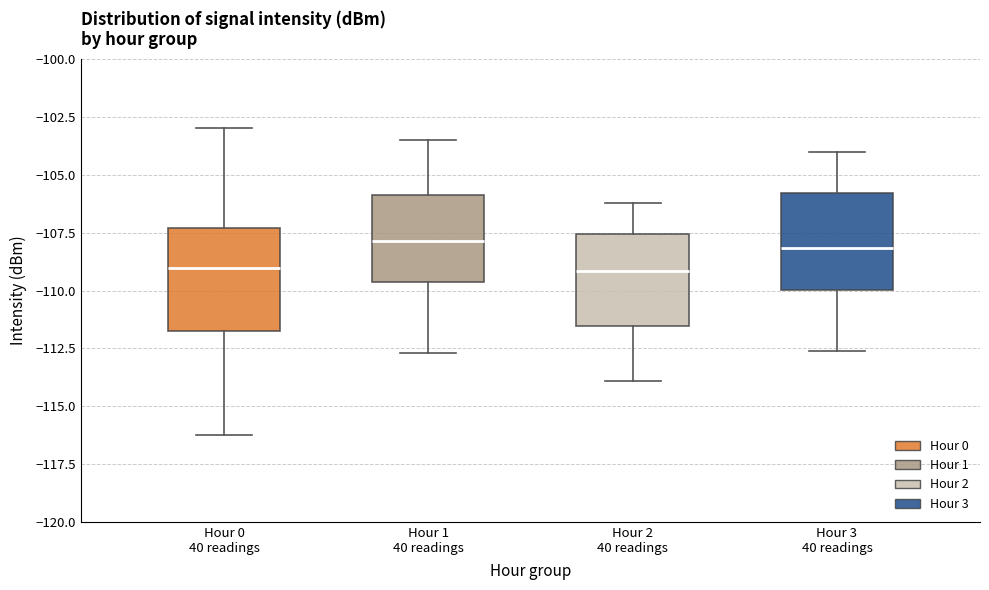

Reading left to right, read every box against the y-axis: the position of its median line, the range the box covers, and the ends of its whiskers. The values are not printed on the chart, so give them approximately, as read against the axis.

Hour 0 40 readings: median -109.0, box -112.0 to -107.5, whiskers -116.5 to -103.0
Hour 1 40 readings: median -108.0, box -109.5 to -106.0, whiskers -112.5 to -103.5
Hour 2 40 readings: median -109.0, box -111.5 to -107.5, whiskers -114.0 to -106.0
Hour 3 40 readings: median -108.0, box -110.0 to -106.0, whiskers -112.5 to -104.0